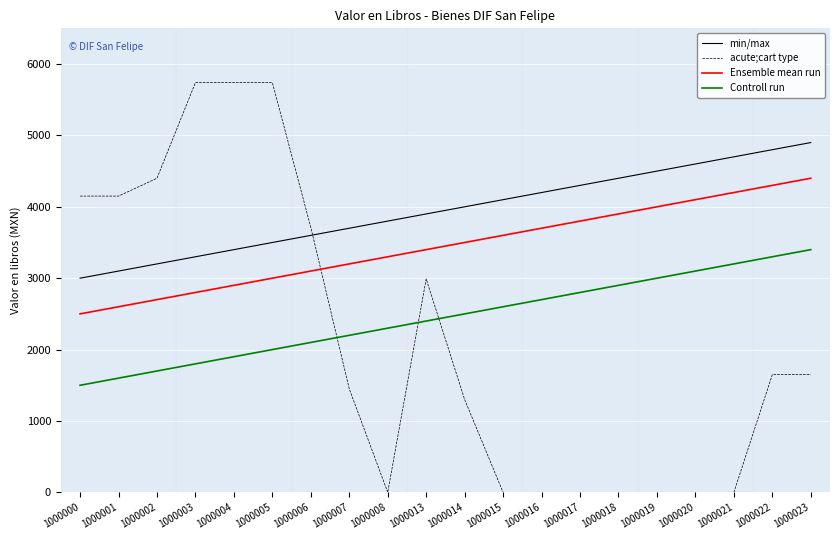

Which series has the widest spread of values?

acute;cart type